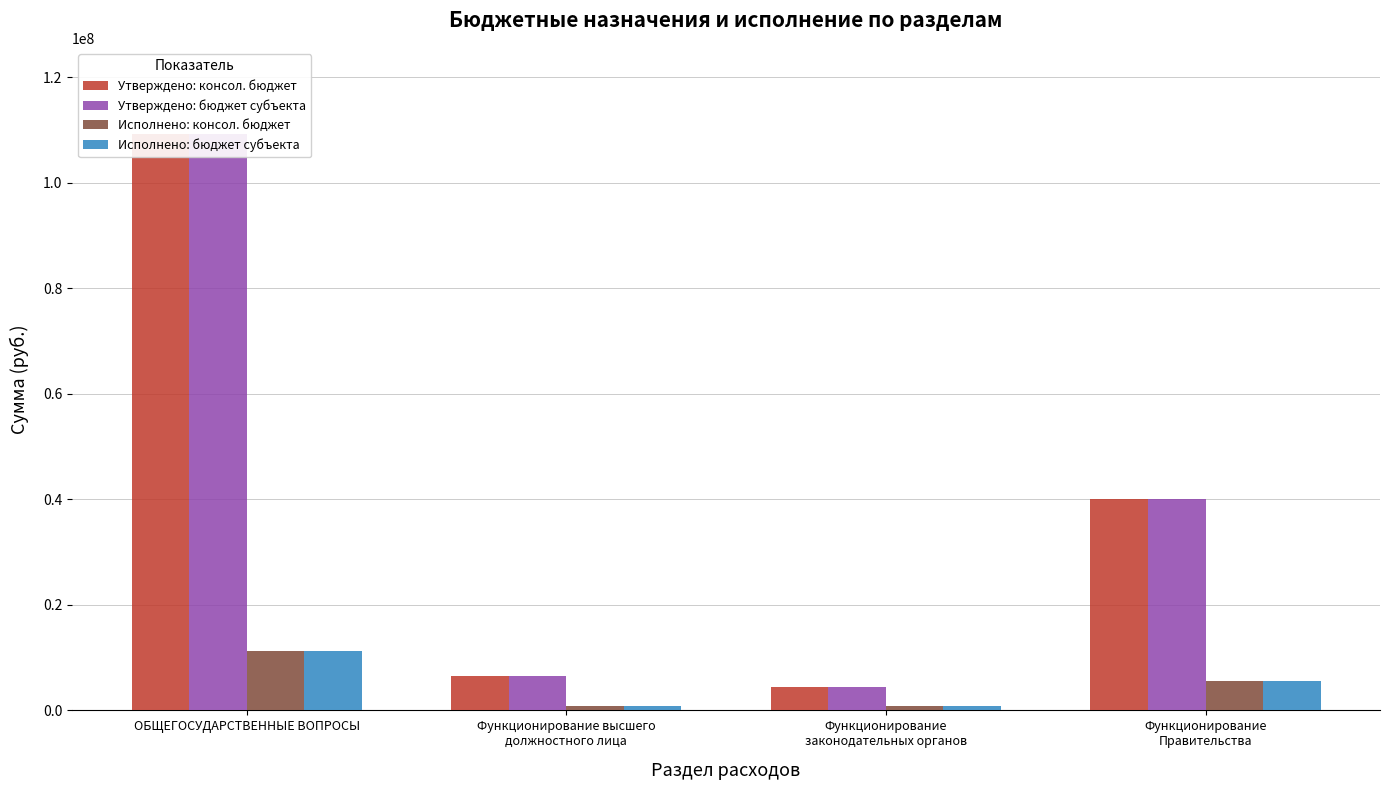

Which series has the widest spread of values?

Утверждено: консол. бюджет